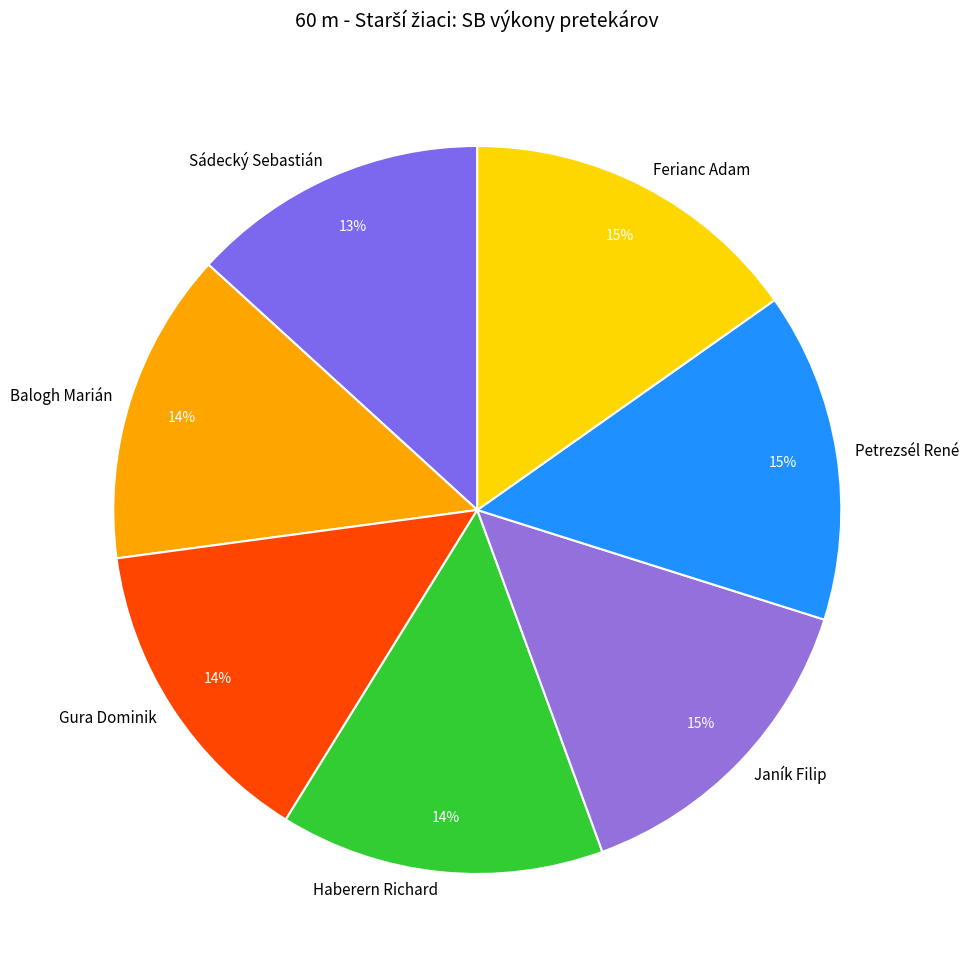

To the nearest percent, what is the difference between the Gura Dominik and Ferianc Adam slice percentages?

1%